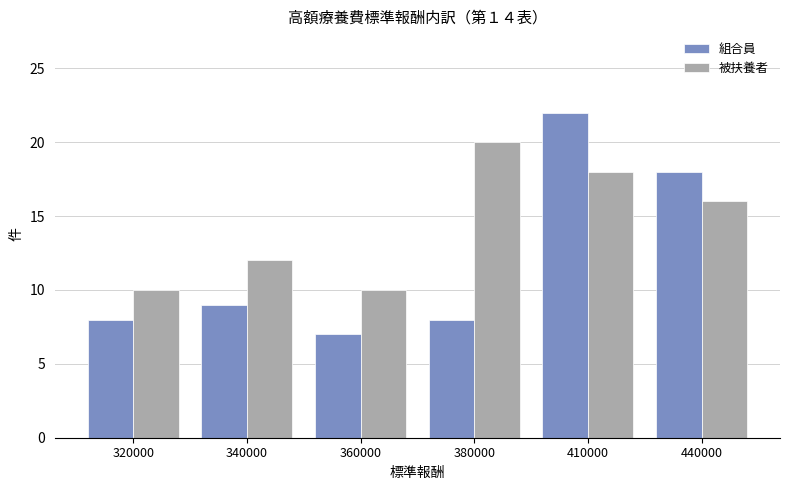

Reading right to left, list all the values displayed in this chart.

組合員: 440000=18	410000=22	380000=8	360000=7	340000=9	320000=8
被扶養者: 440000=16	410000=18	380000=20	360000=10	340000=12	320000=10